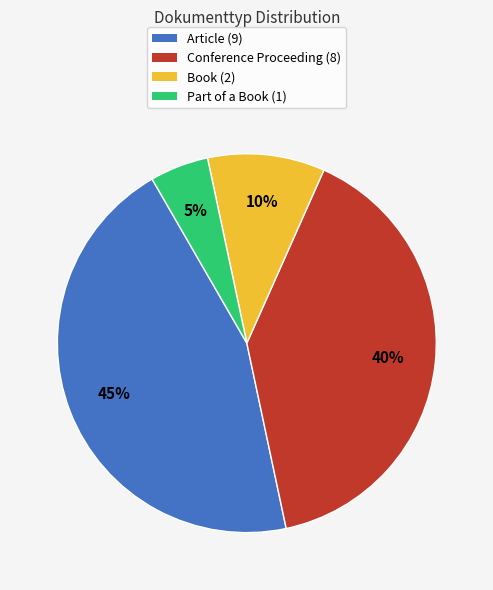

Between Part of a Book (1) and Conference Proceeding (8), which is larger?

Conference Proceeding (8)